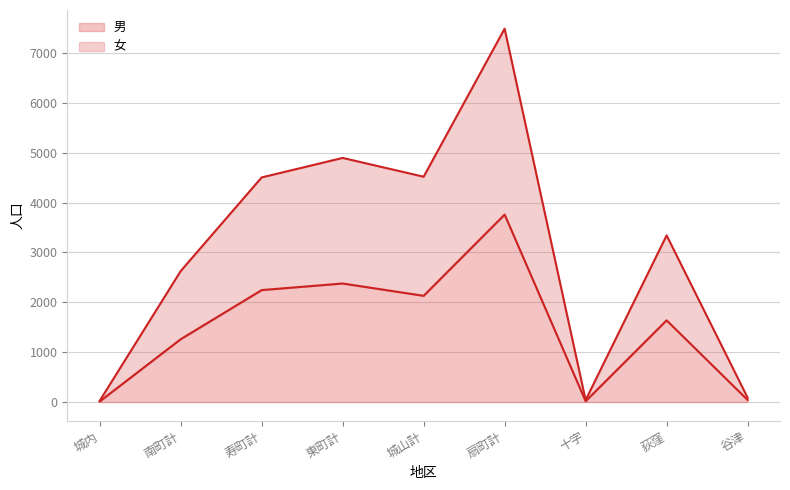

Reading left to right, list all the values displayed in this chart.

総数: 24	2627	4506	4897	4520	7490	39	3343	88
男: 12	1260	2246	2378	2131	3761	17	1639	42